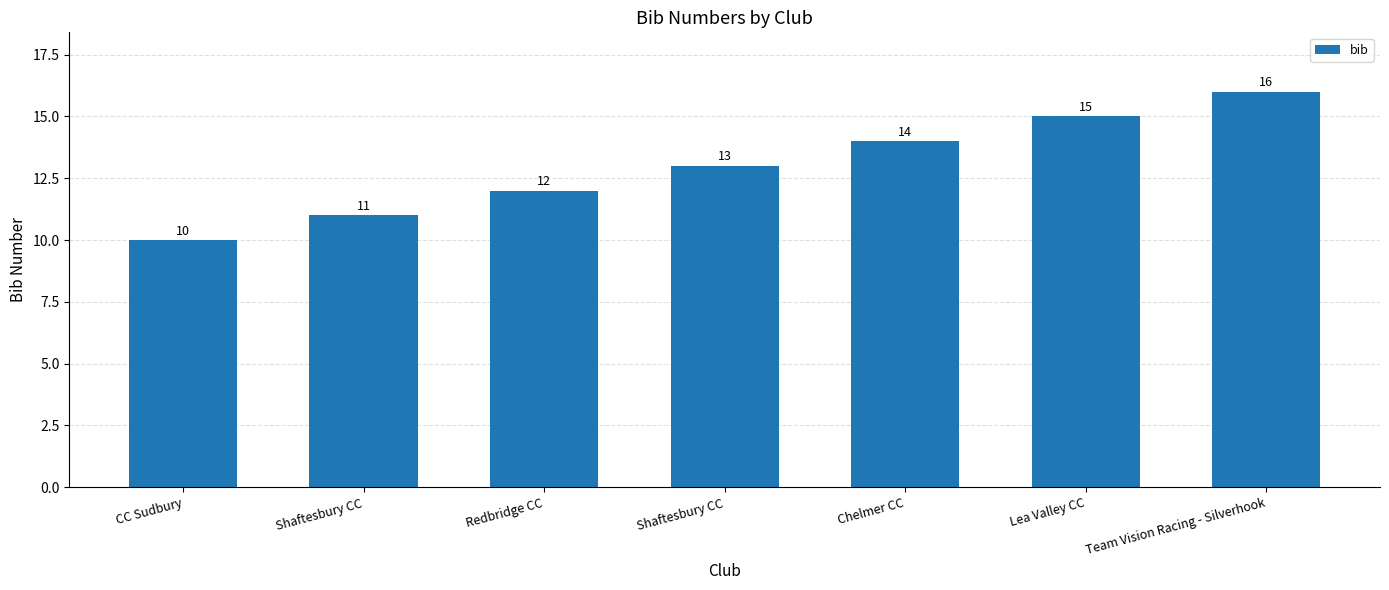

At which label does the data first exceed 13?

Chelmer CC